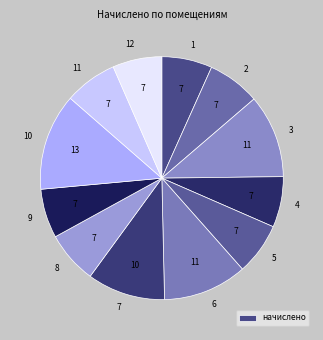

Is it true that 2 is 1% of the pie?

False